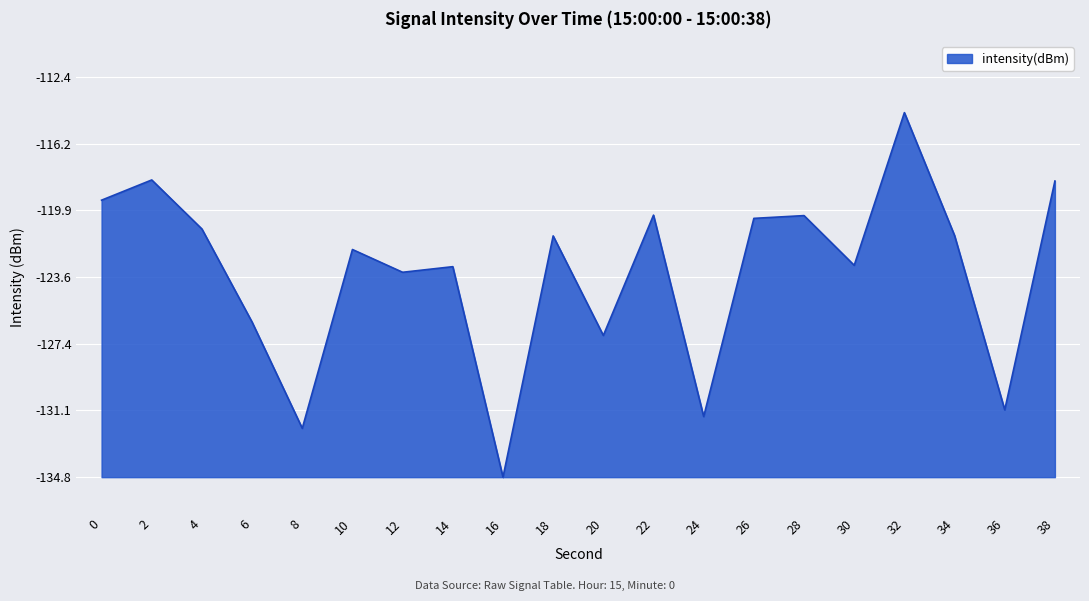

True or false: the data shows -53.7 at 22.

False